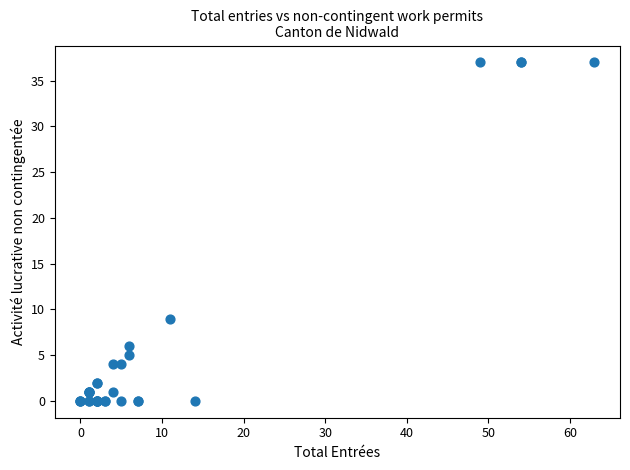

What Y value in the scatter plot is closest to 18?

9